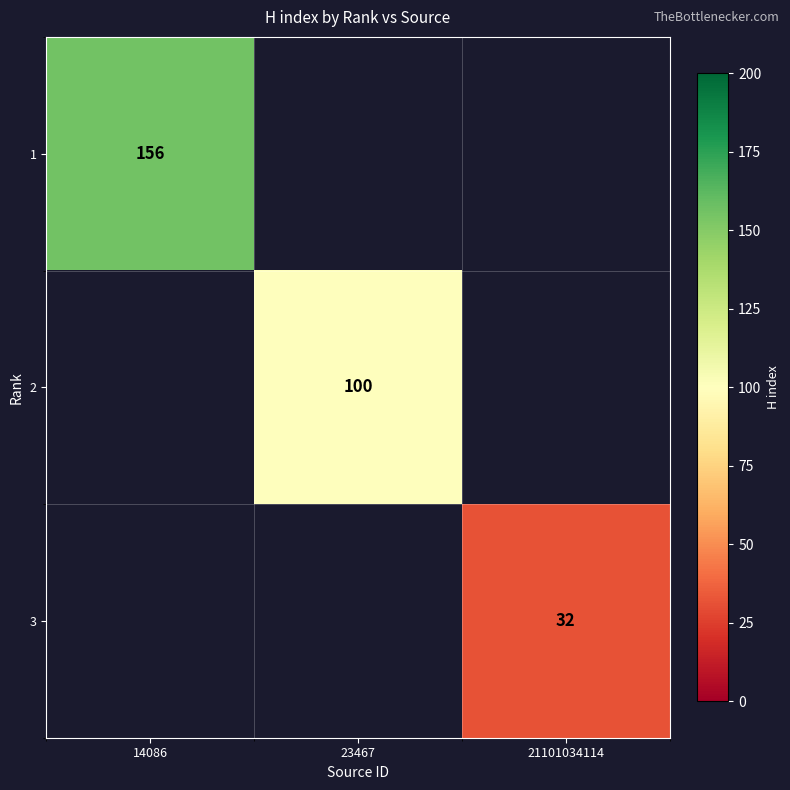

Count the number of data series in this chart.

3